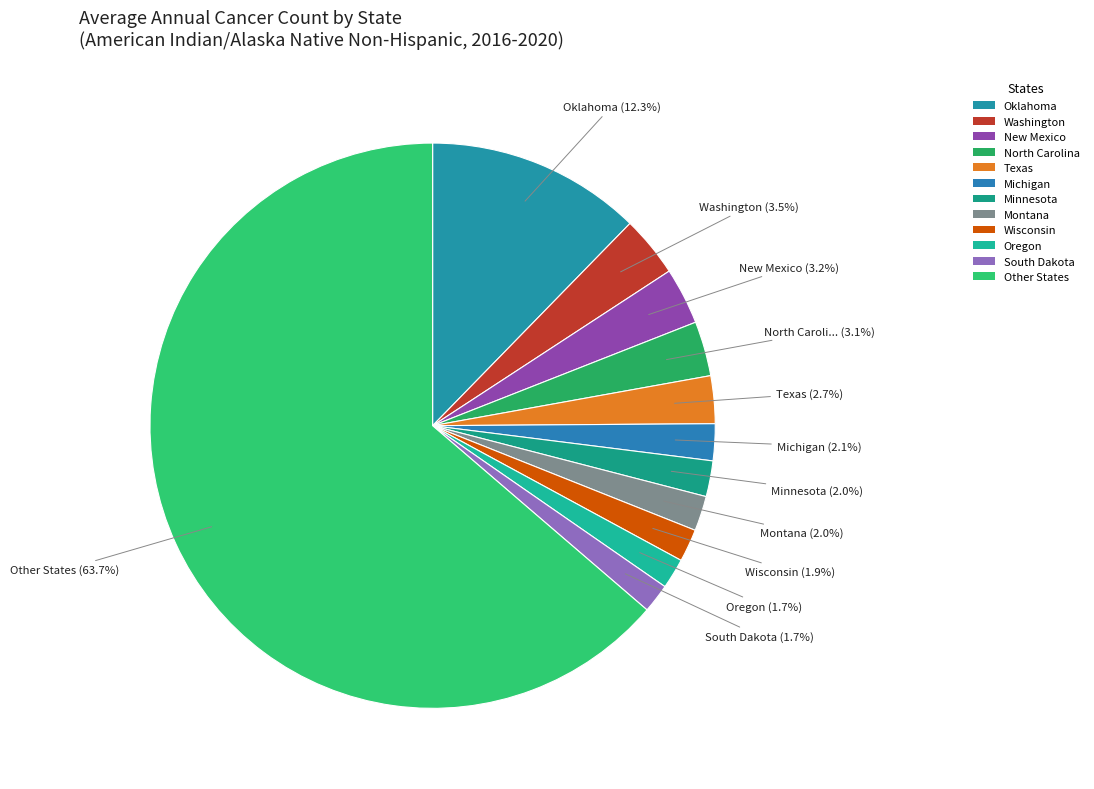

The Michigan slice represents 2% of the pie. True or false?

True